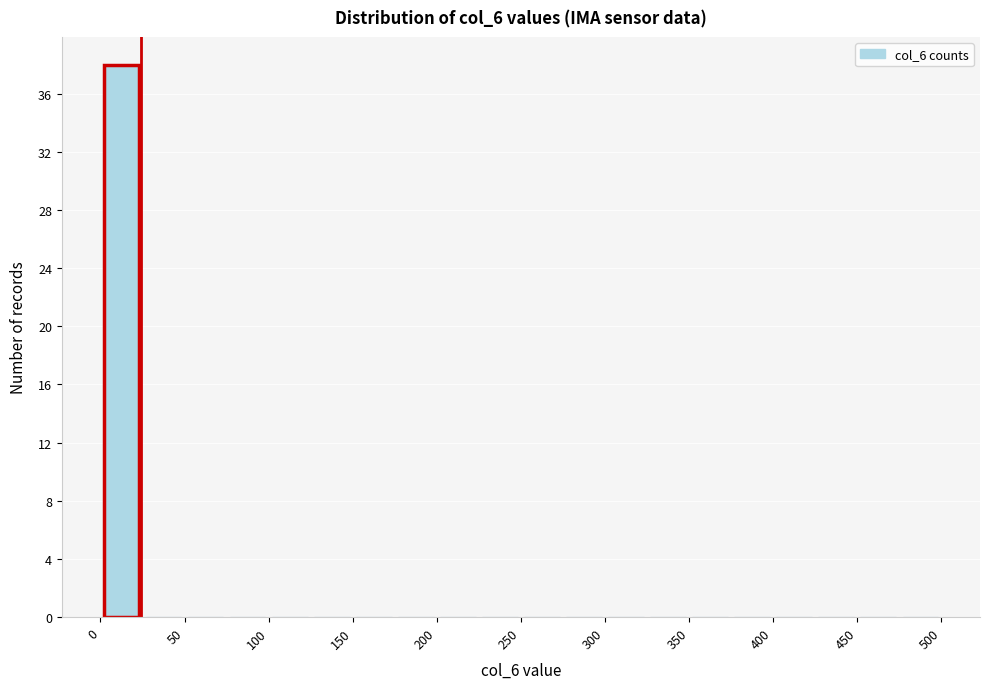

Reading left to right, list every bar in this chart as the range it spans on the x-axis followed by its height. The values are not printed on the chart, so give them approximately, as read against the axis.

0 to 25: 38
25 to 50: 0
50 to 75: 0
75 to 100: 0
100 to 125: 0
125 to 150: 0
150 to 175: 0
175 to 200: 0
200 to 225: 0
225 to 250: 0
250 to 275: 0
275 to 300: 0
300 to 325: 0
325 to 350: 0
350 to 375: 0
375 to 400: 0
400 to 425: 0
425 to 450: 0
450 to 475: 0
475 to 500: 0